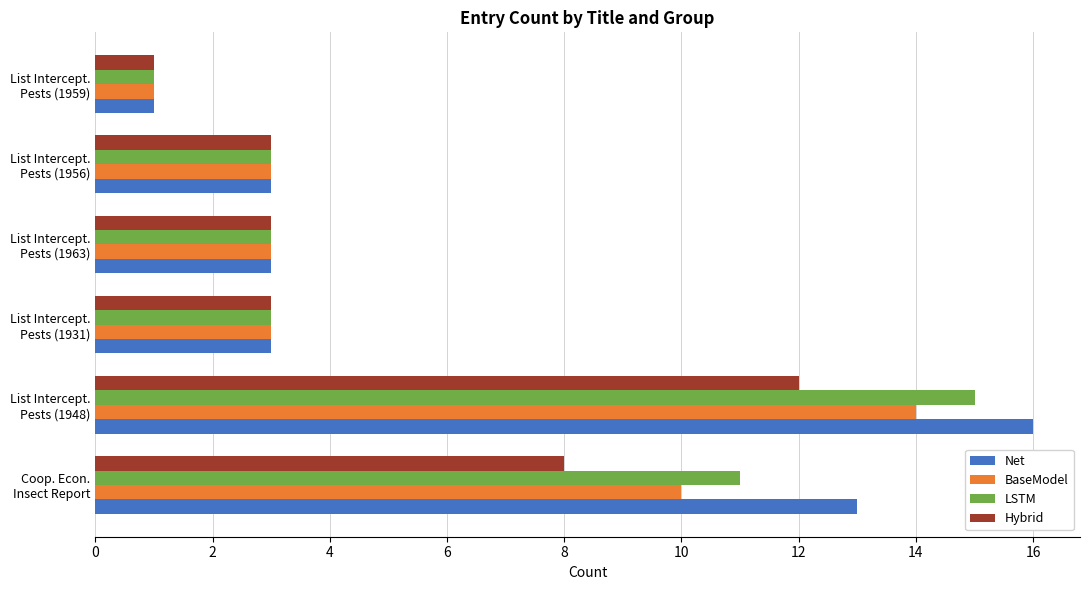

List the series in order of their peak value, lowest first.

Hybrid, BaseModel, LSTM, Net